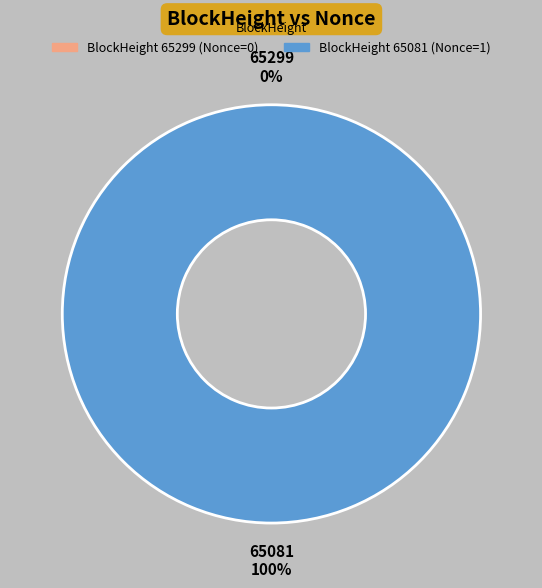

Combined, do 65299 and 65081 account for over 50%?

Yes